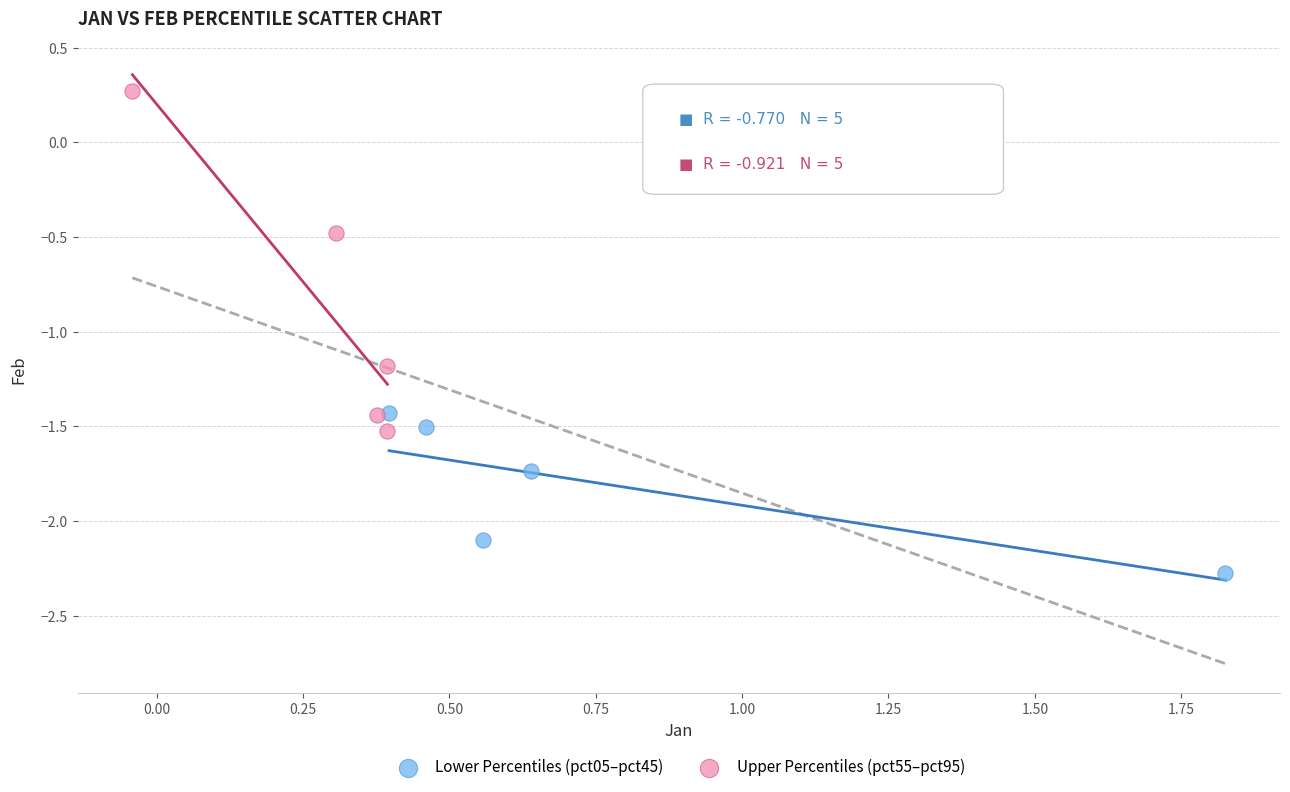

Which series contains the highest Y value?

Upper Percentiles (pct55–pct95)